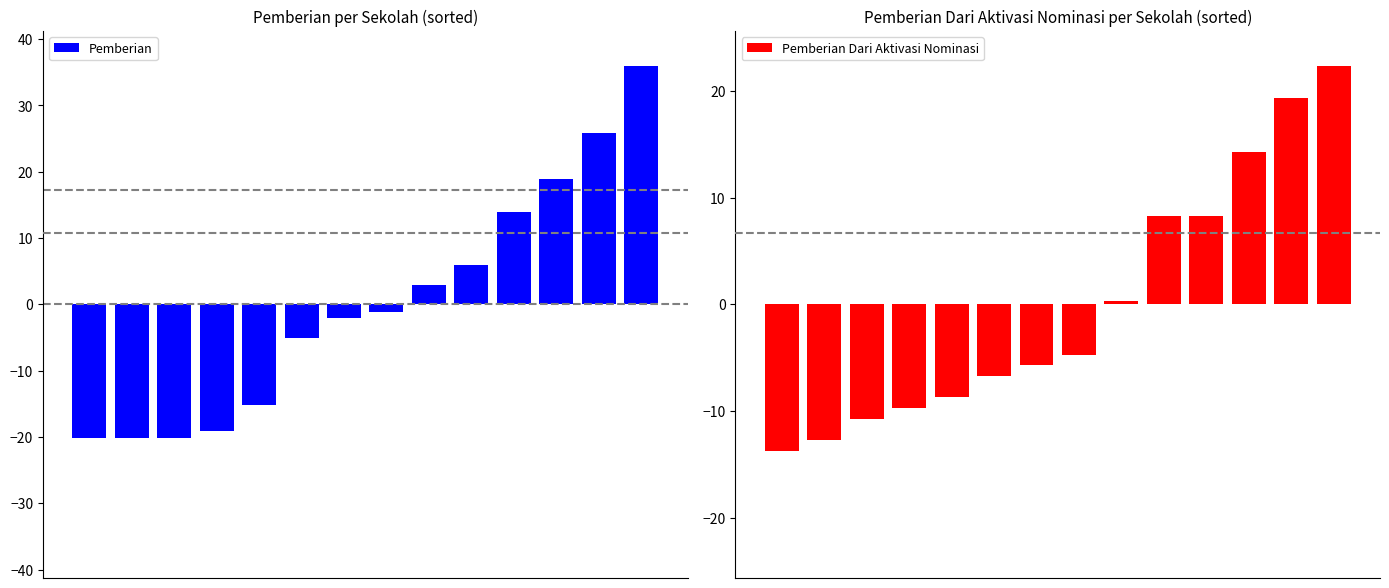

List the series in order of their overall mean, highest first.

Pemberian, Pemberian Dari Aktivasi Nominasi